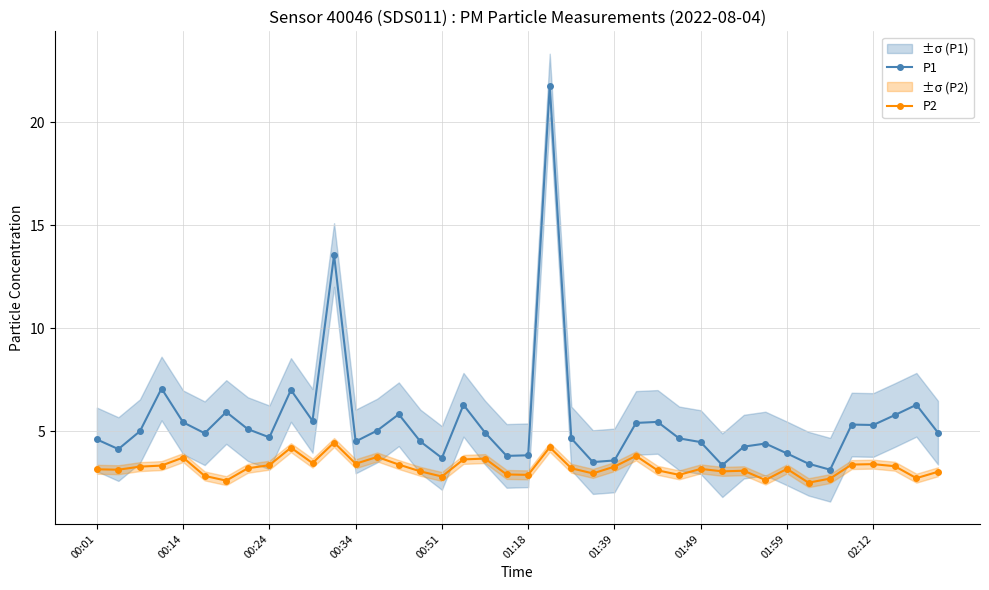

Is it true that P1 equals 3.7 at 00:51?

True